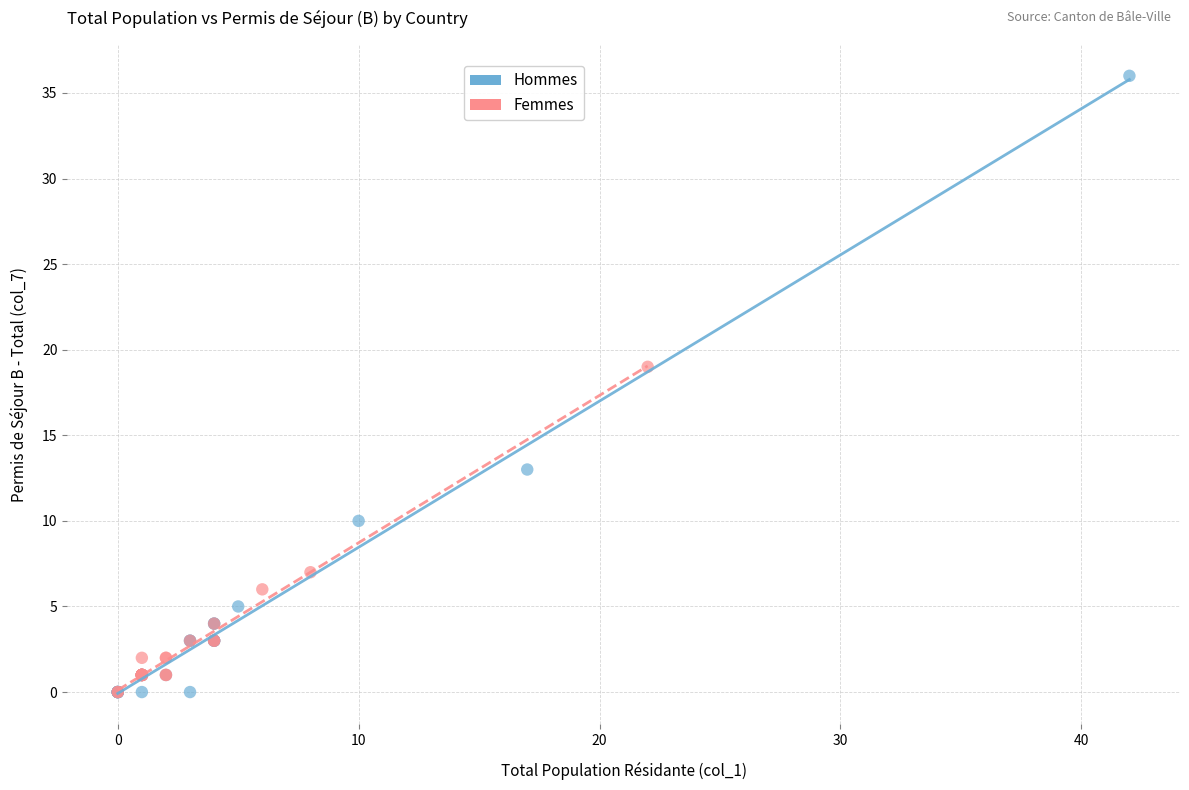

Which series has the largest Y range (max minus min)?

Hommes